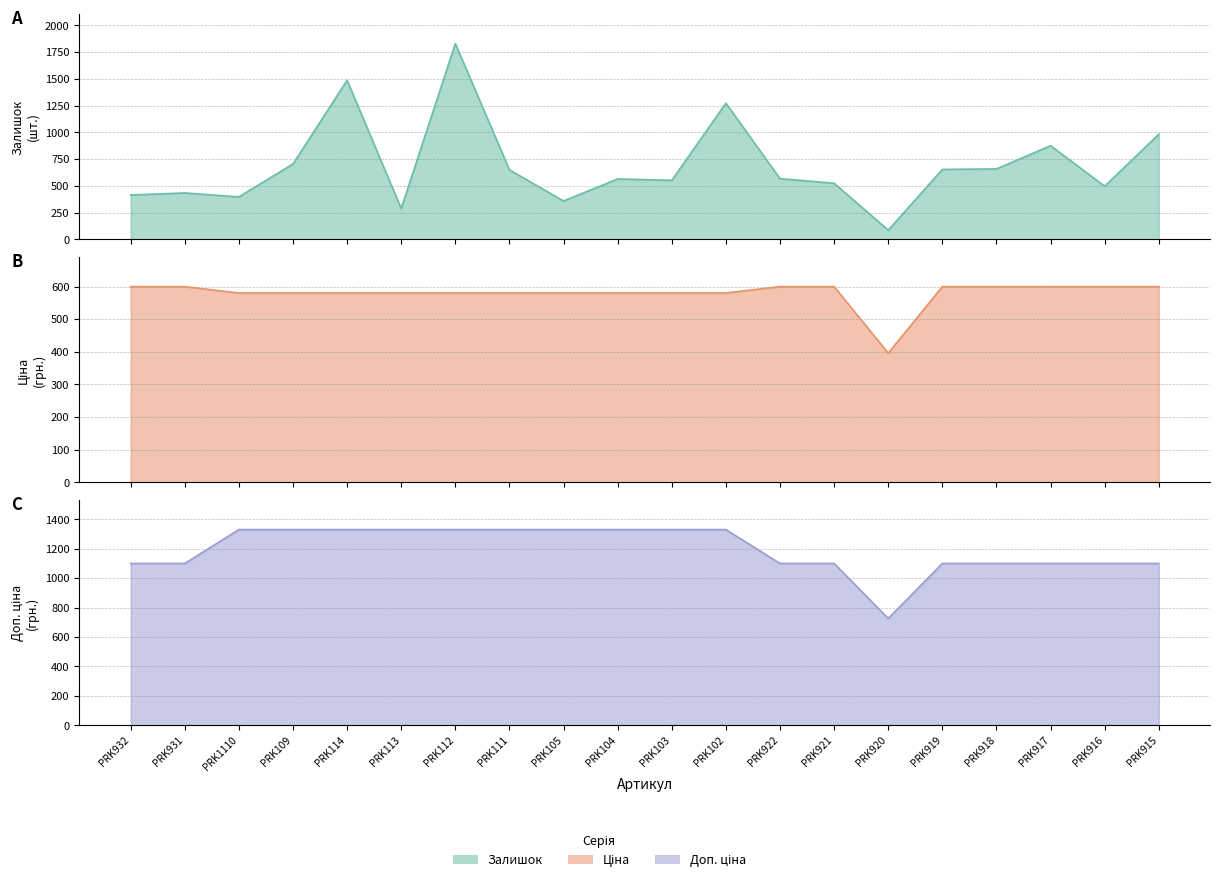

Does the chart display data point markers on the line(s)?

No